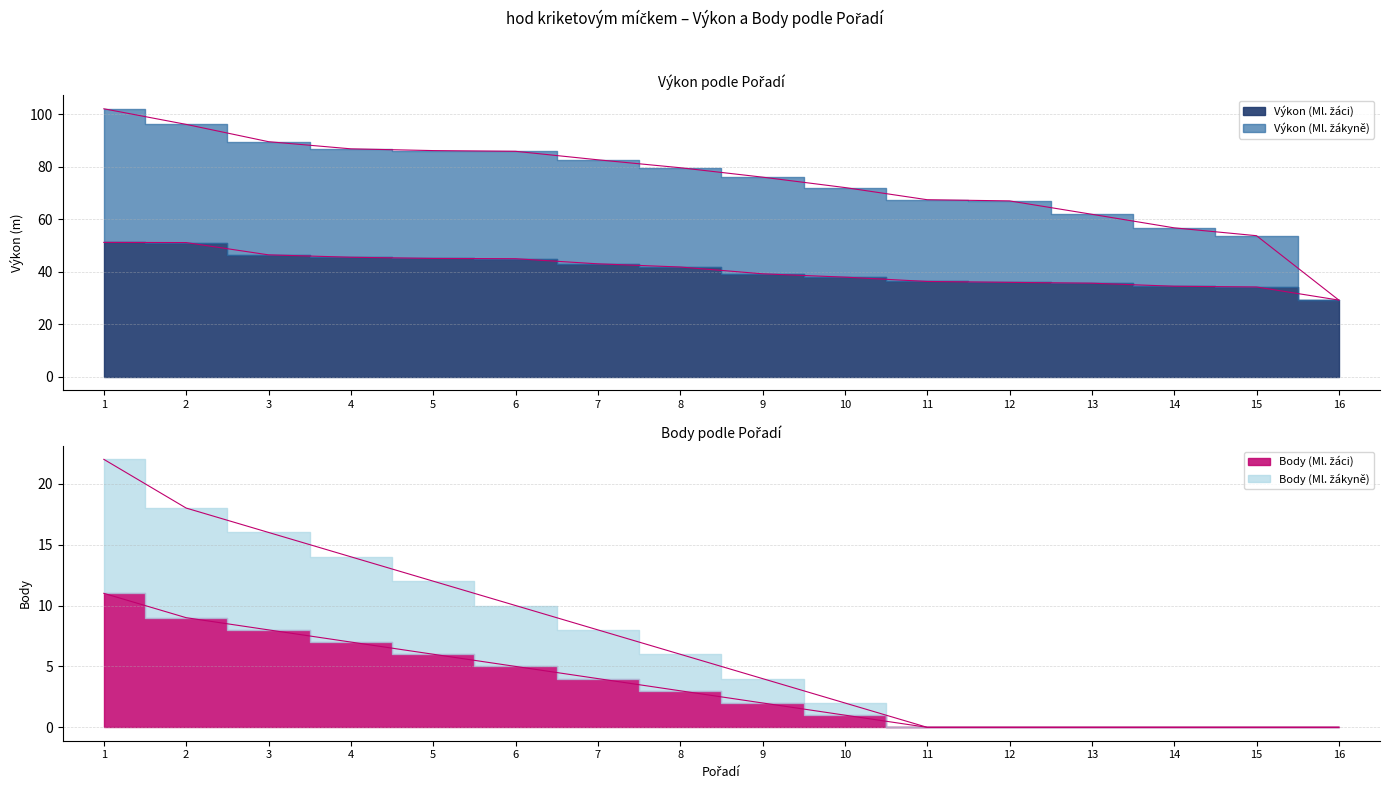

How many series are shown in this chart?

4